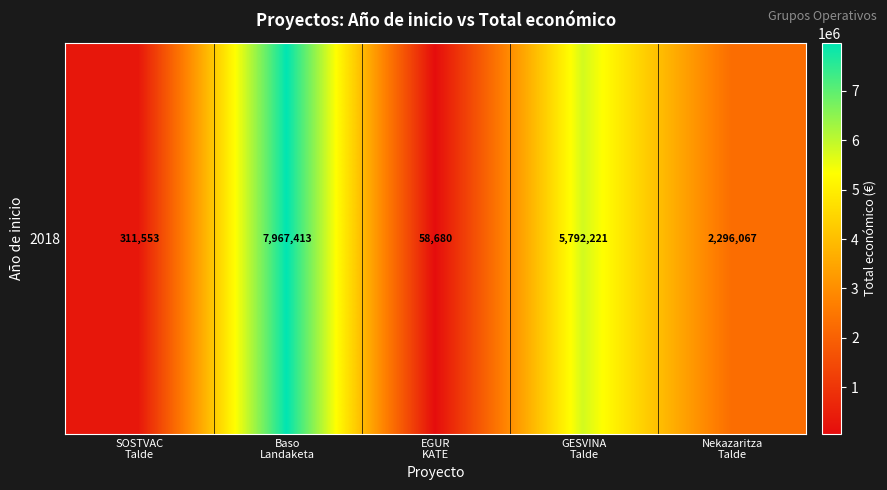

Which has a higher value, EGUR
KATE or Nekazaritza
Talde?

Nekazaritza
Talde